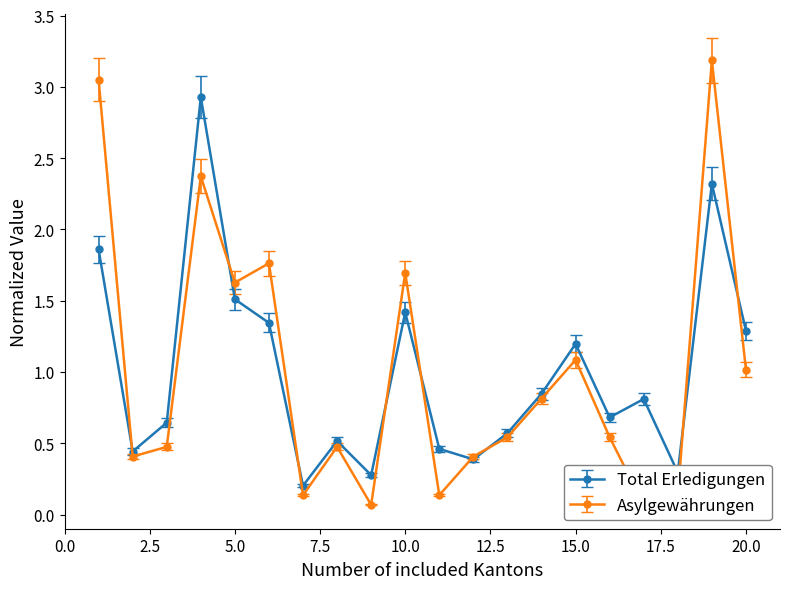

In Total Erledigungen, how many points are lower than both neighbors (excluding endpoints)?

6